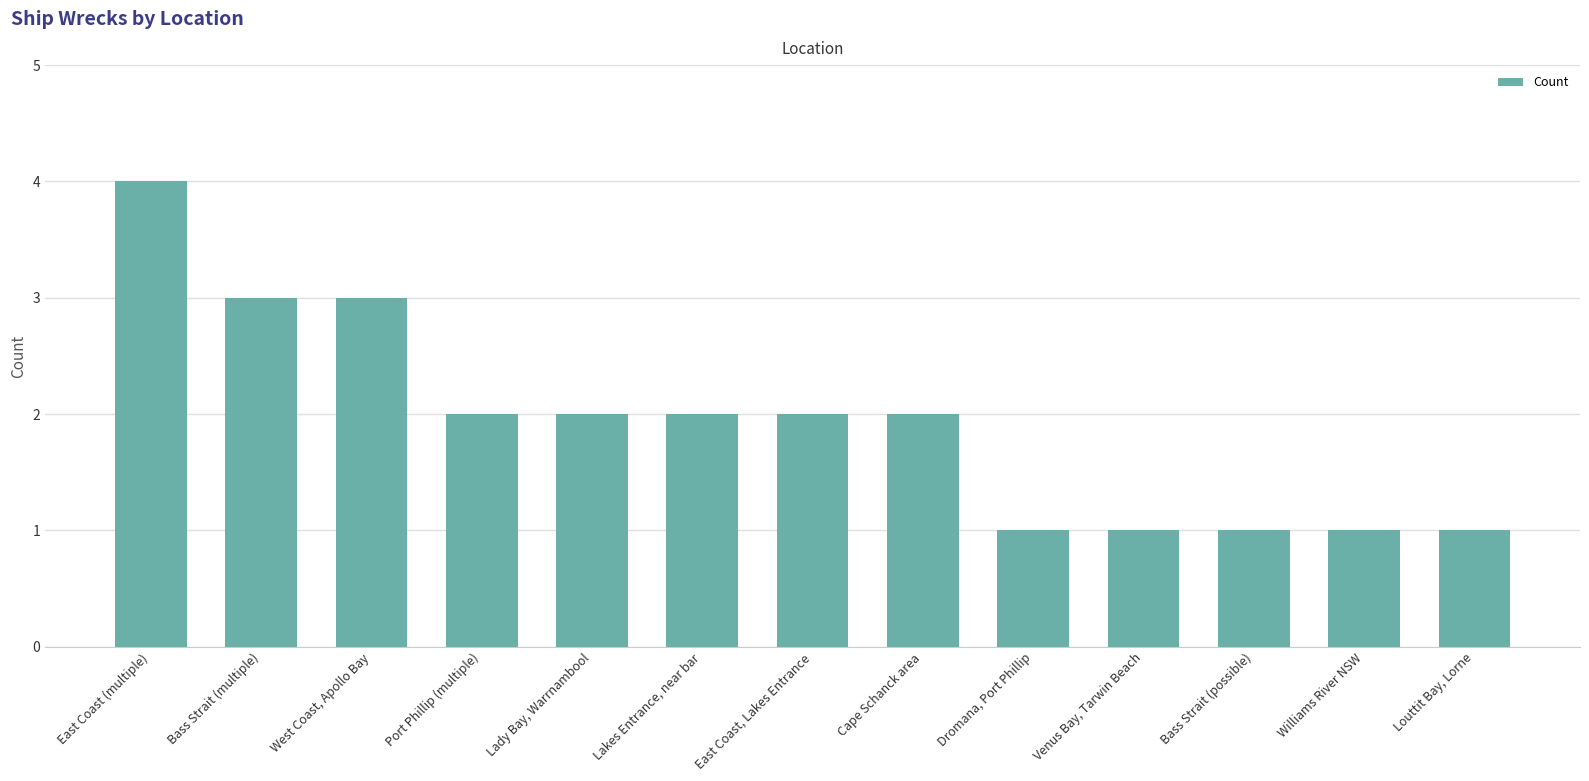

How many bars are there in total?

13